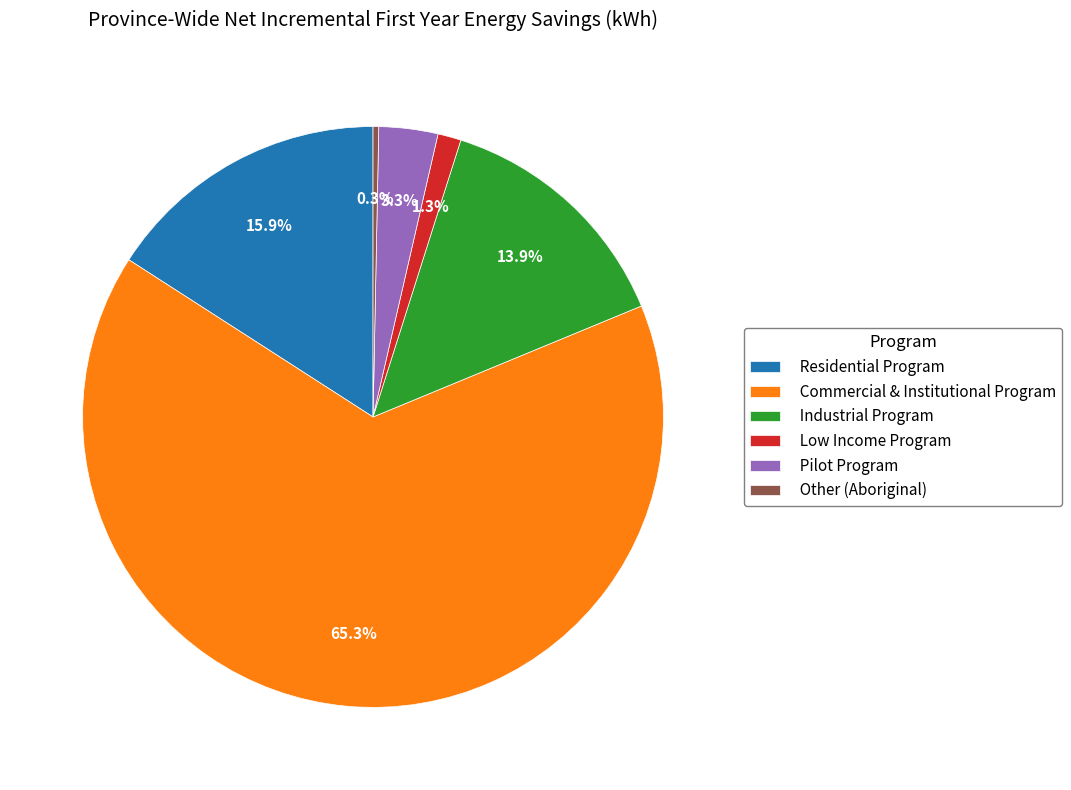

What is the ratio of the value at Pilot Program to the value at Low Income Program?

2.5